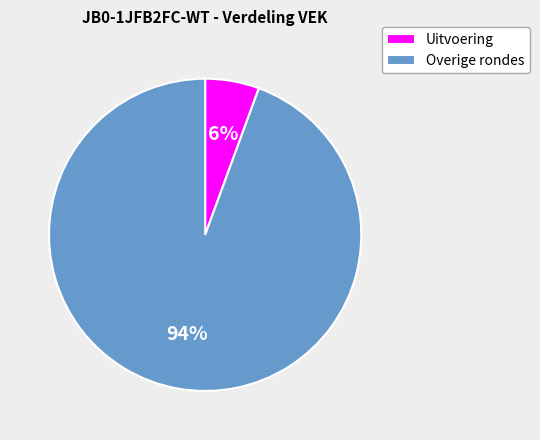

How many segments does this pie chart have?

2